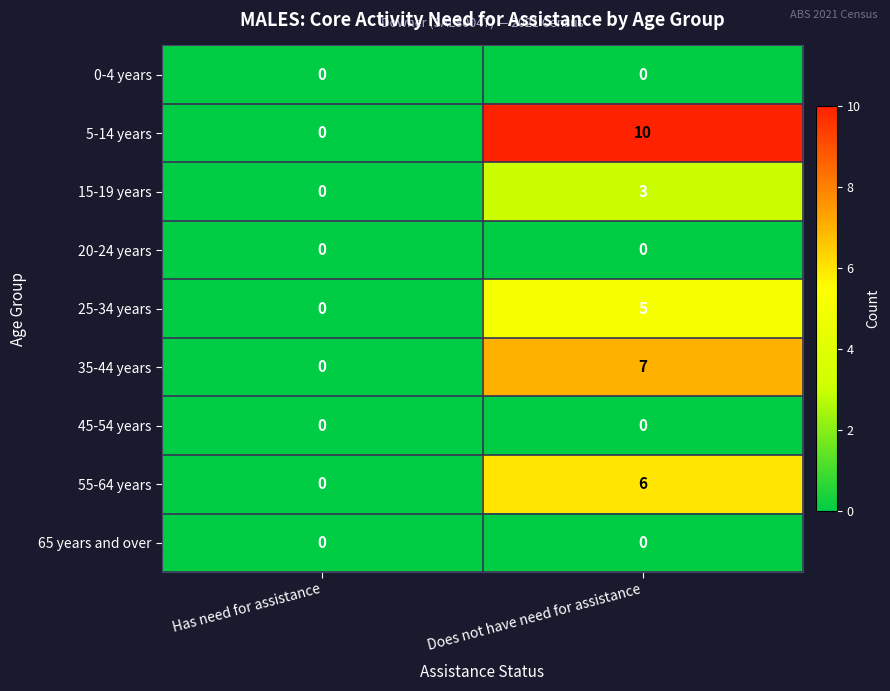

The 20-24 years series shows 0 at Does not have need for assistance. True or false?

True